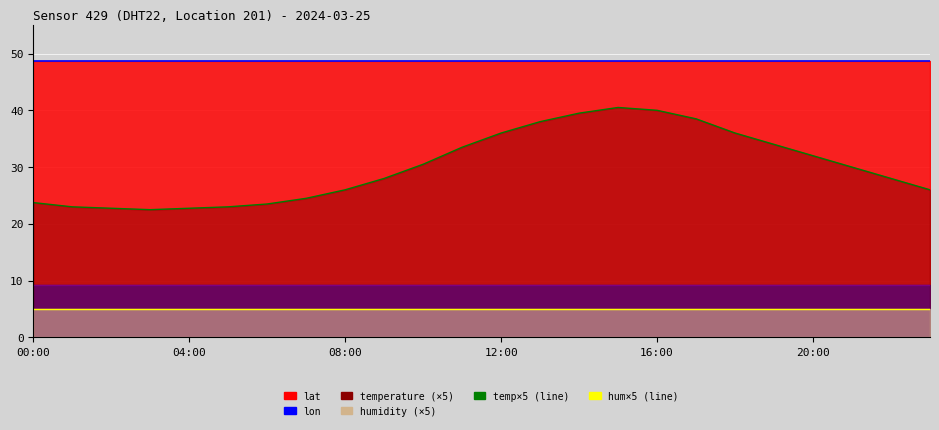

What is the difference between the highest and lowest values at 22?

43.8